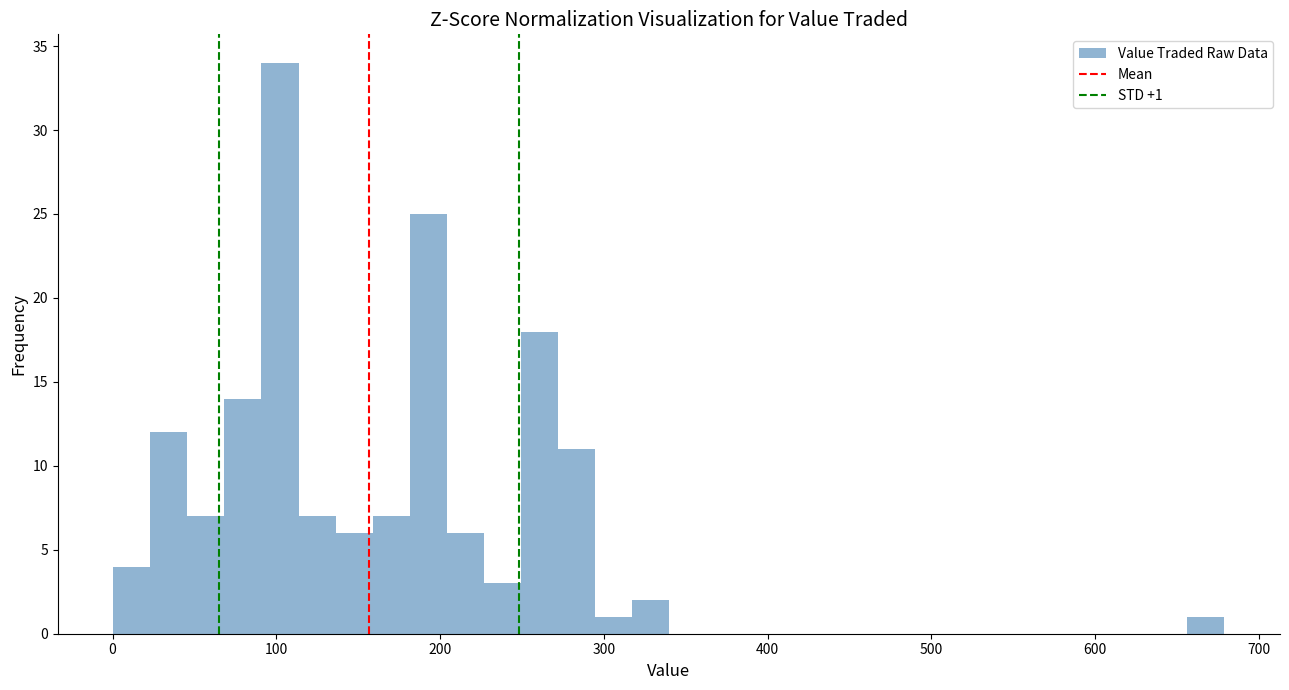

Around what value on the x-axis is the tallest bar? Give the approximate position of its centre, as read against the axis.

100